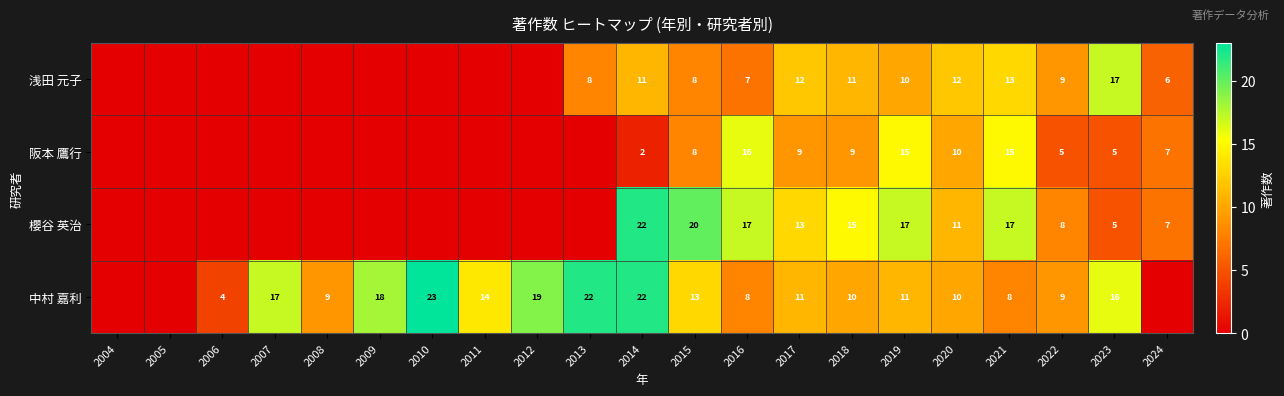

What is the total value across all series at 2022?

31